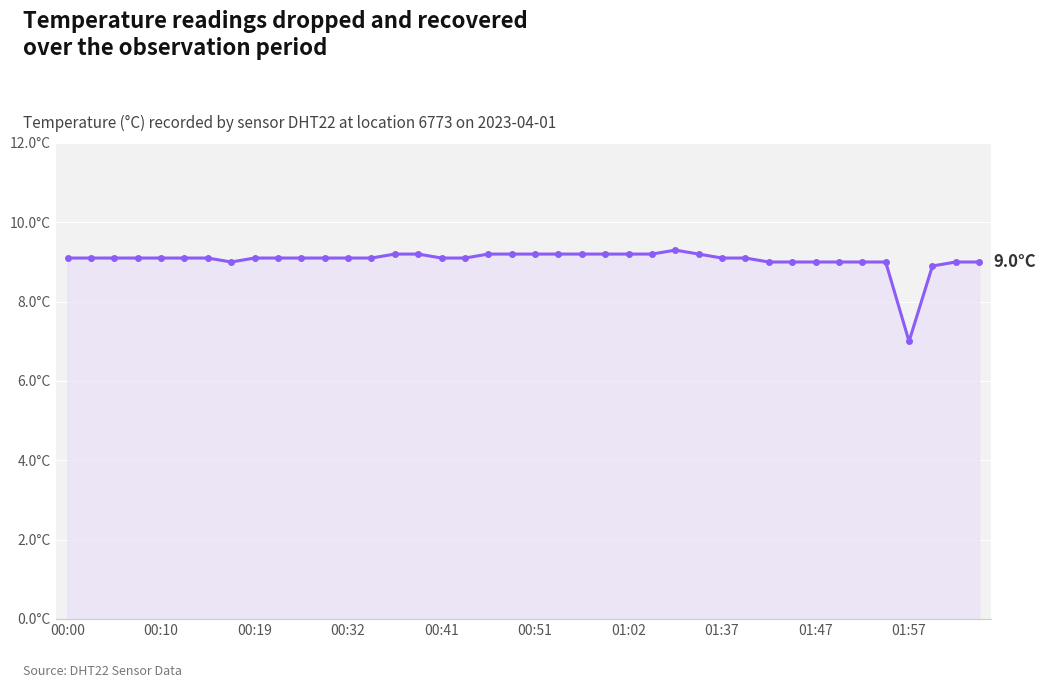

Where does the data first go above 9?

00:00